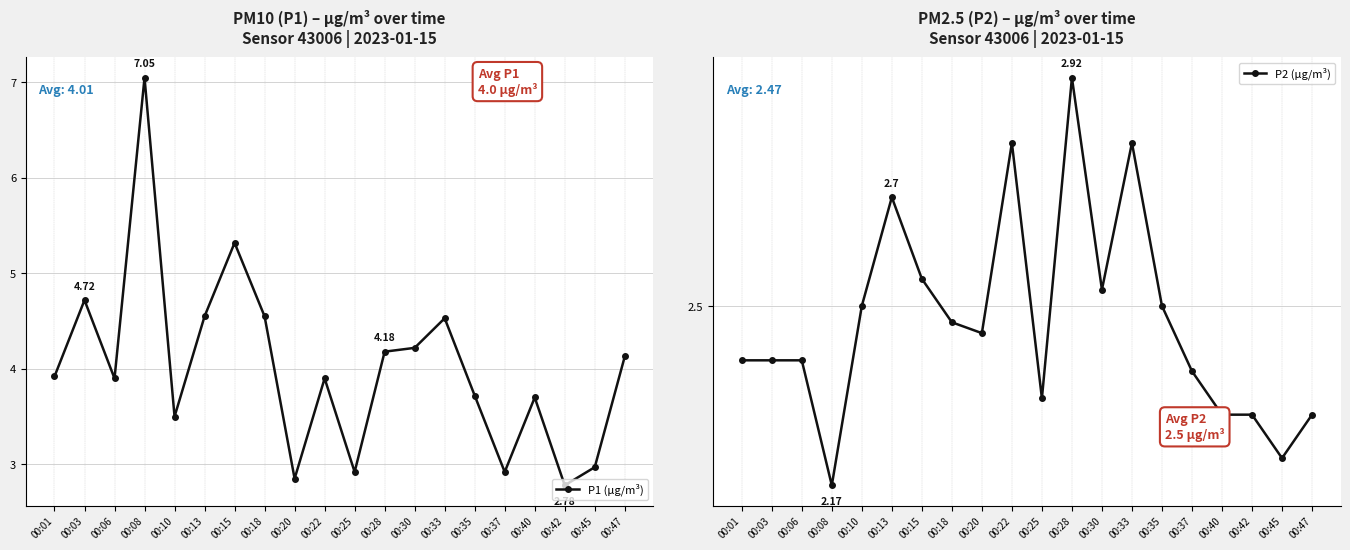

At which label does P2 (µg/m³) reach its minimum?

00:08